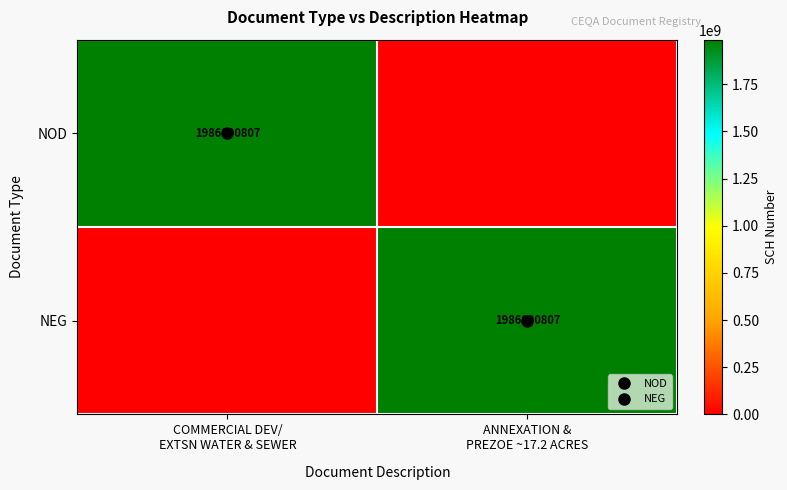

What is the sum of all NEG values?

1986090807